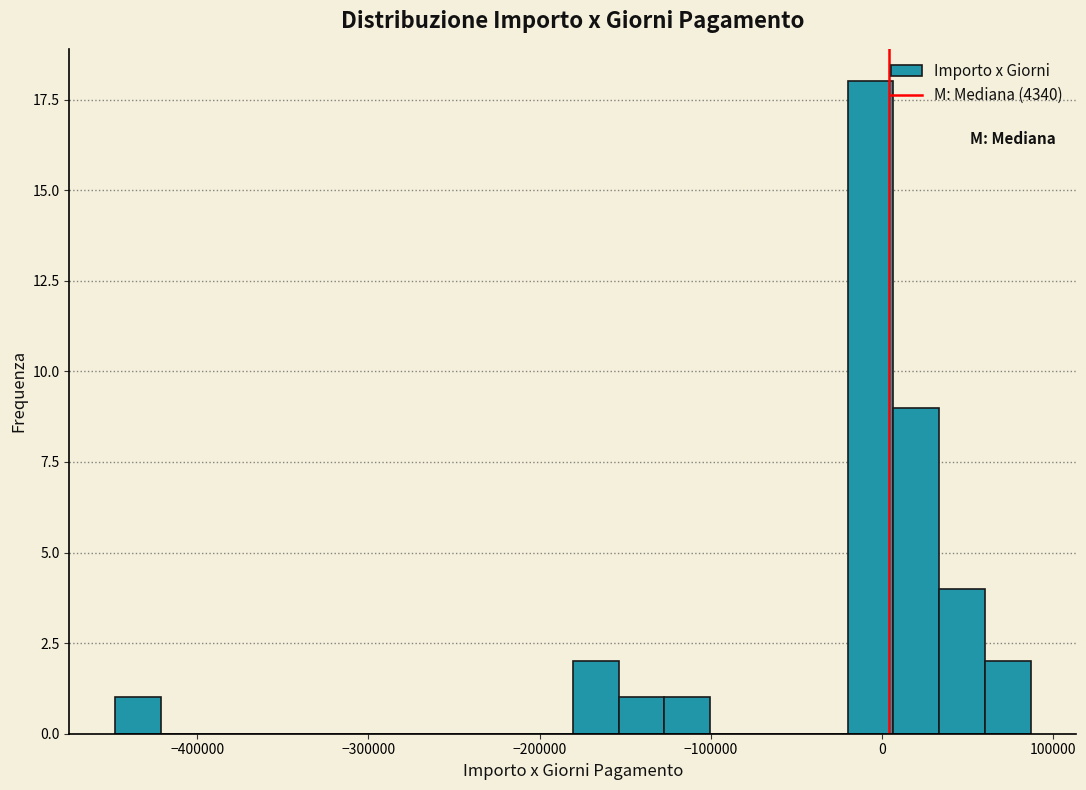

Around what value on the x-axis is the tallest bar? Give the approximate position of its centre, as read against the axis.

-10000